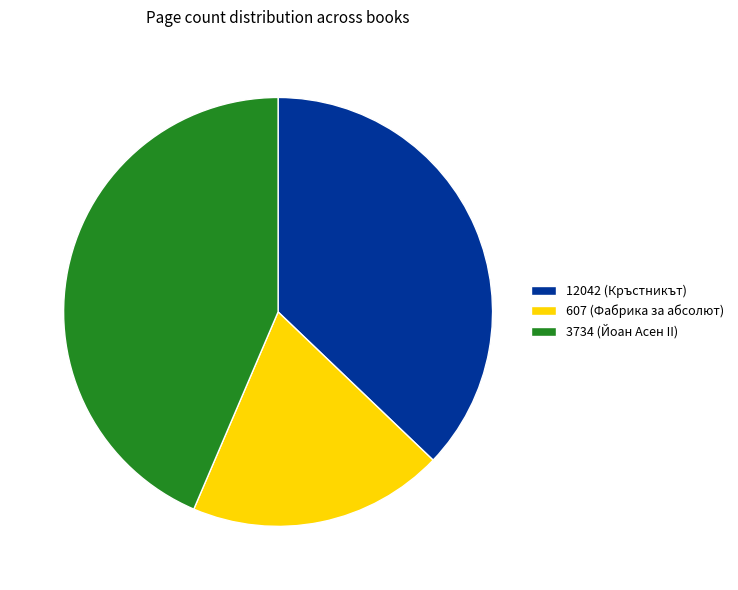

Is 12042 (Кръстникът) the majority of the pie?

No